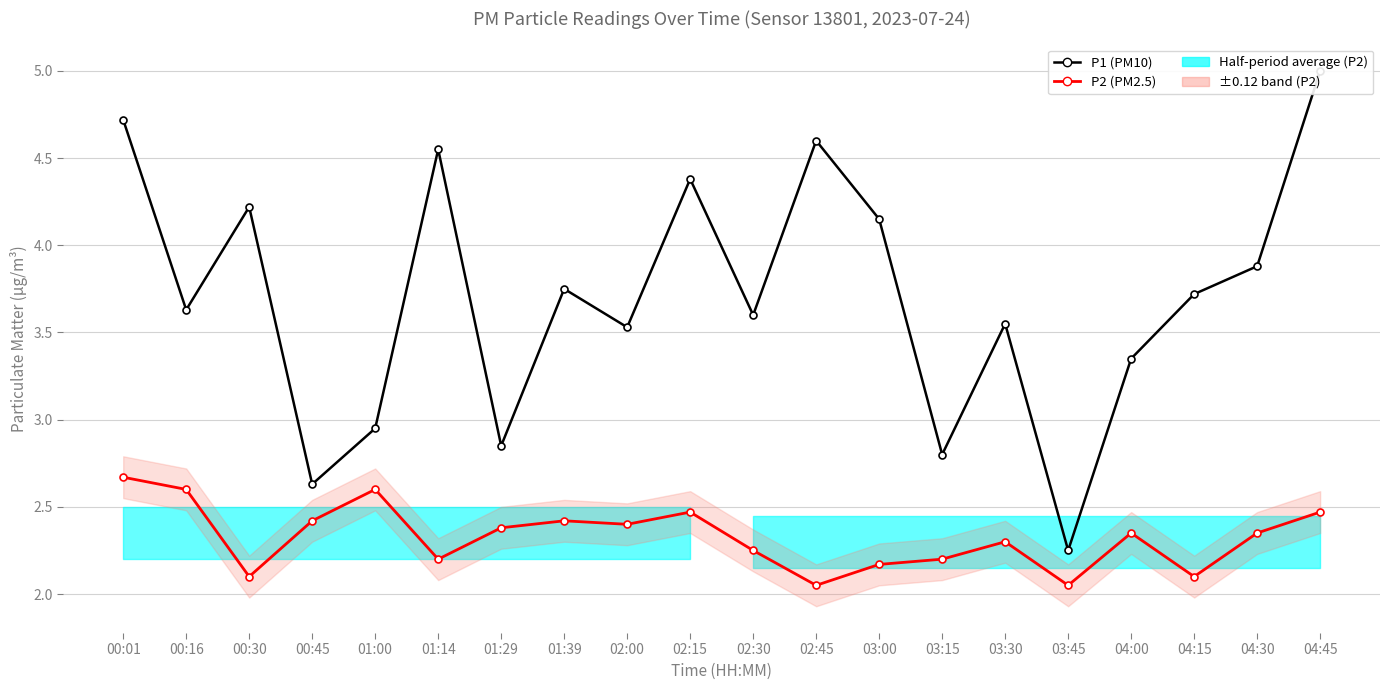

How many series are shown in this chart?

2